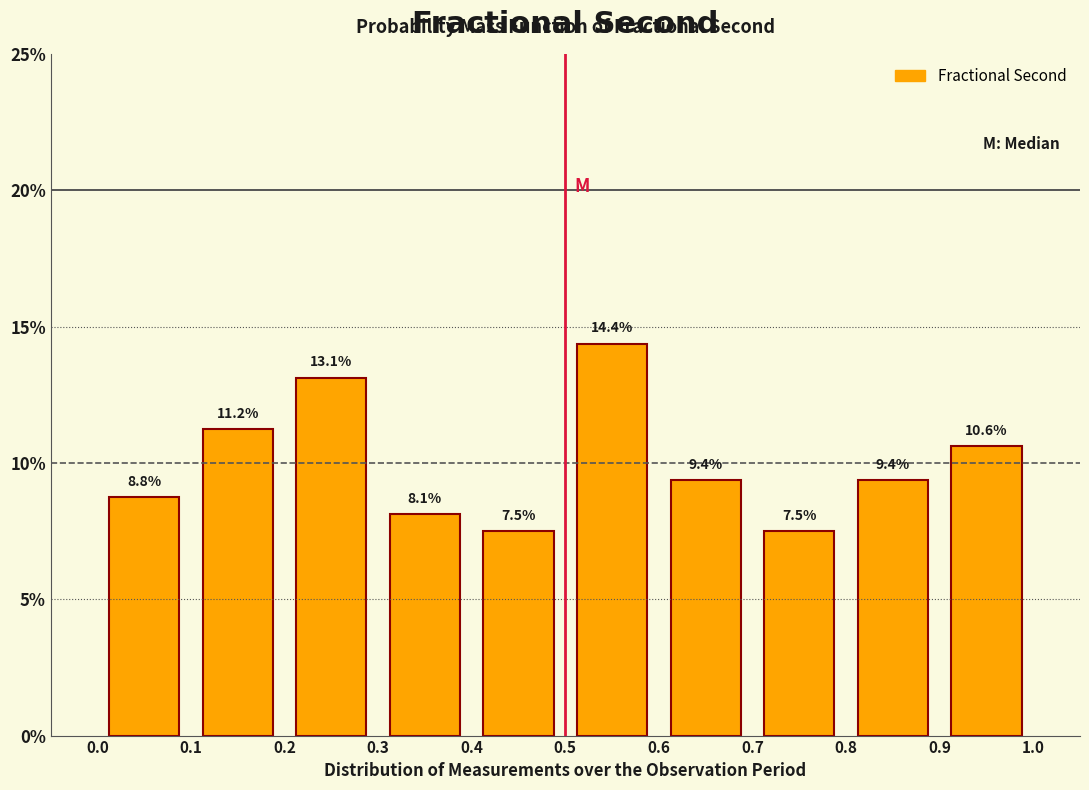

Reading left to right, transcribe this chart: for each bar, give the range it covers on the x-axis and its height.

0.0 to 0.1: 8.8
0.1 to 0.2: 11.2
0.2 to 0.3: 13.1
0.3 to 0.4: 8.1
0.4 to 0.5: 7.5
0.5 to 0.6: 14.4
0.6 to 0.7: 9.4
0.7 to 0.8: 7.5
0.8 to 0.9: 9.4
0.9 to 1.0: 10.6